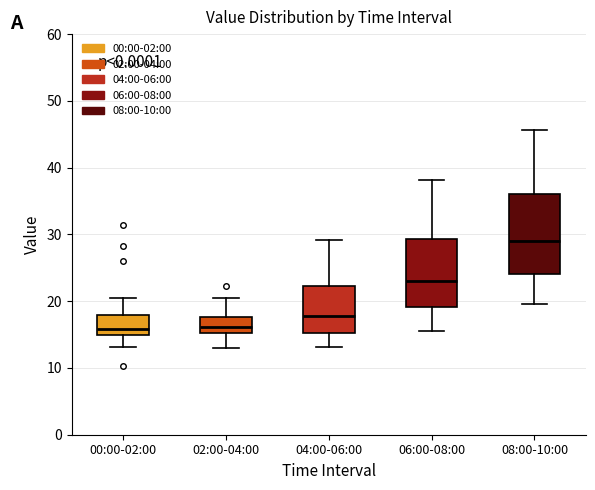

Reading left to right, read every box against the y-axis: the position of its median line, the range the box covers, and the ends of its whiskers. The values are not printed on the chart, so give them approximately, as read against the axis.

00:00-02:00: median 16, box 15 to 18, whiskers 13 to 20
02:00-04:00: median 16, box 15 to 18, whiskers 13 to 21
04:00-06:00: median 18, box 15 to 22, whiskers 13 to 29
06:00-08:00: median 23, box 19 to 29, whiskers 16 to 38
08:00-10:00: median 29, box 24 to 36, whiskers 20 to 46